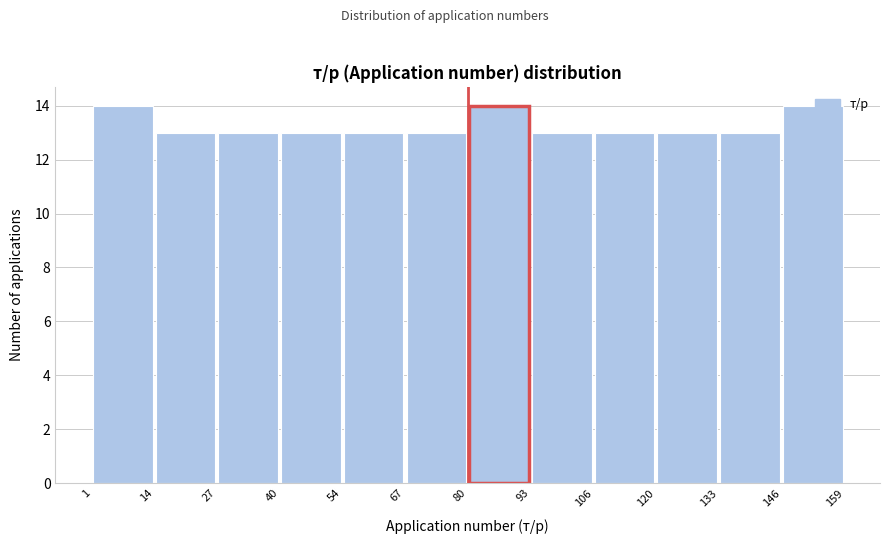

Reading left to right, list every bar in this chart as the range it spans on the x-axis followed by its height. The values are not printed on the chart, so give them approximately, as read against the axis.

1 to 14: 14
14 to 27: 13
27 to 40: 13
40 to 54: 13
54 to 67: 13
67 to 80: 13
80 to 93: 14
93 to 106: 13
106 to 120: 13
120 to 133: 13
133 to 146: 13
146 to 159: 14